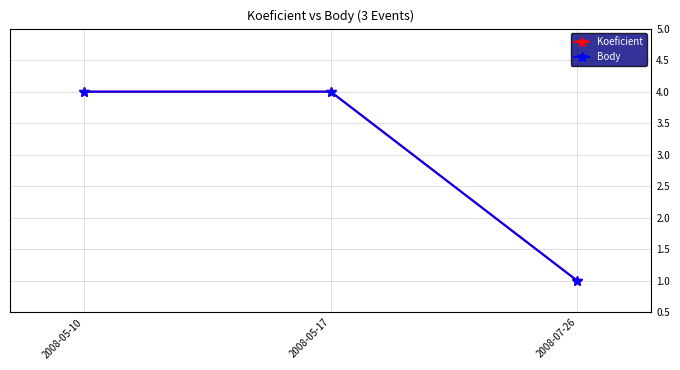

How many lines are shown in the chart?

2